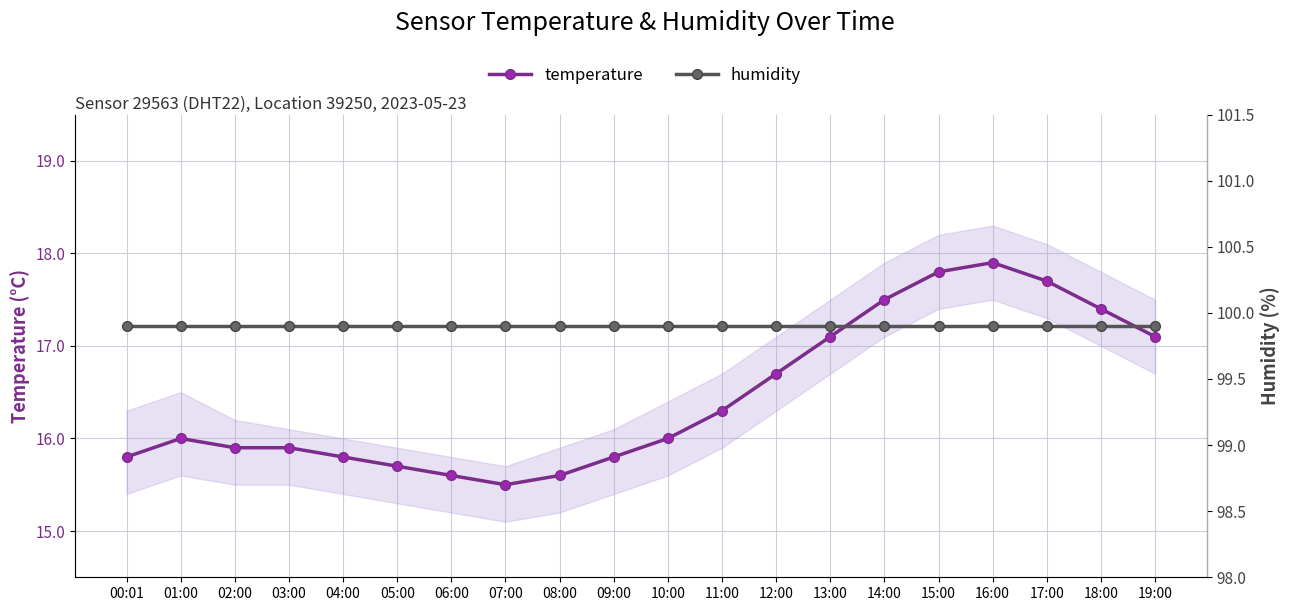

What is the total value across all series at 13:00?

117.0